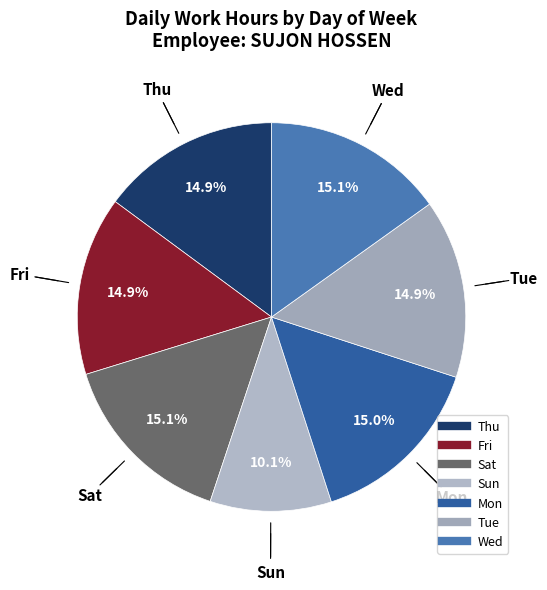

Is there a majority slice in this chart?

No